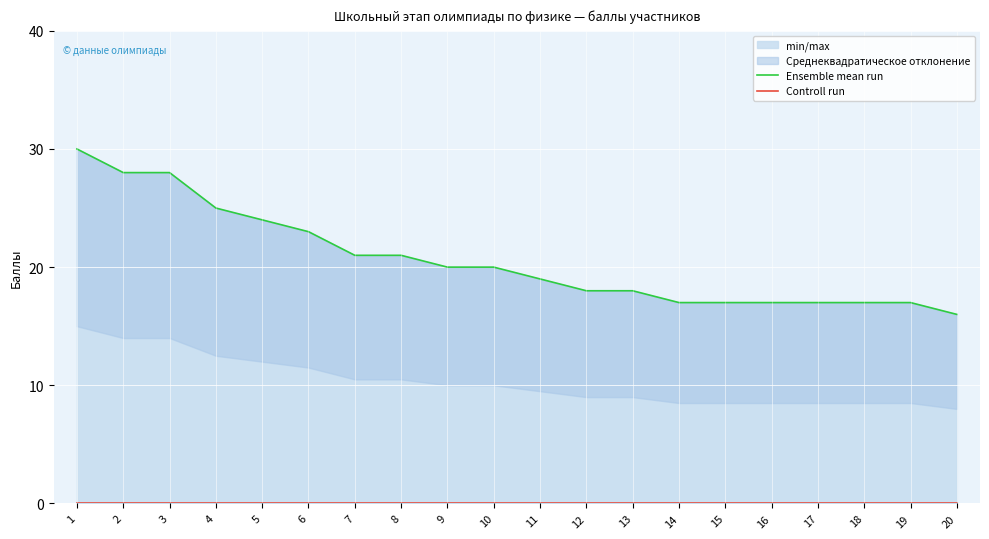

Reading left to right, what are all the values shown in this chart?

Ensemble mean run: 1=30	2=28	3=28	4=25	5=24	6=23	7=21	8=21	9=20	10=20	11=19	12=18	13=18	14=17	15=17	16=17	17=17	18=17	19=17	20=16
Controll run: 1=0	2=0	3=0	4=0	5=0	6=0	7=0	8=0	9=0	10=0	11=0	12=0	13=0	14=0	15=0	16=0	17=0	18=0	19=0	20=0